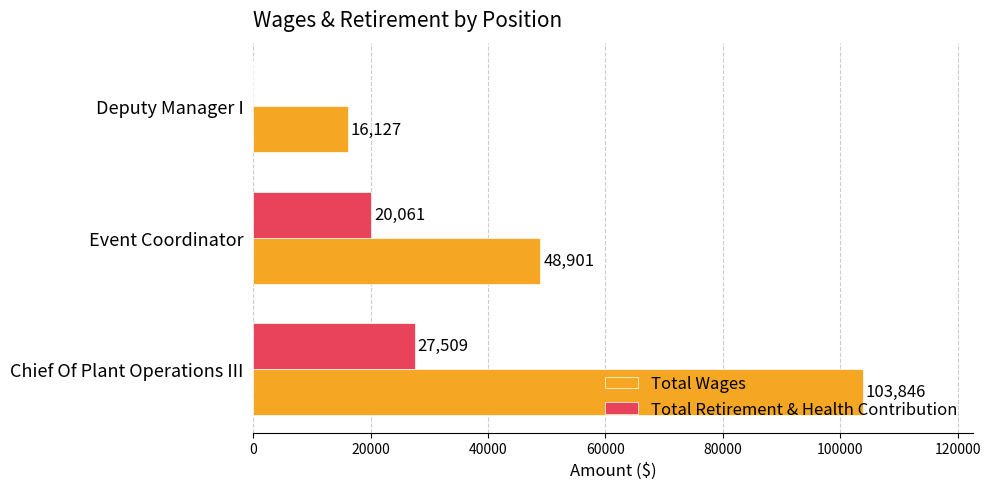

Is it true that Total Wages equals 87081 at Event Coordinator?

False